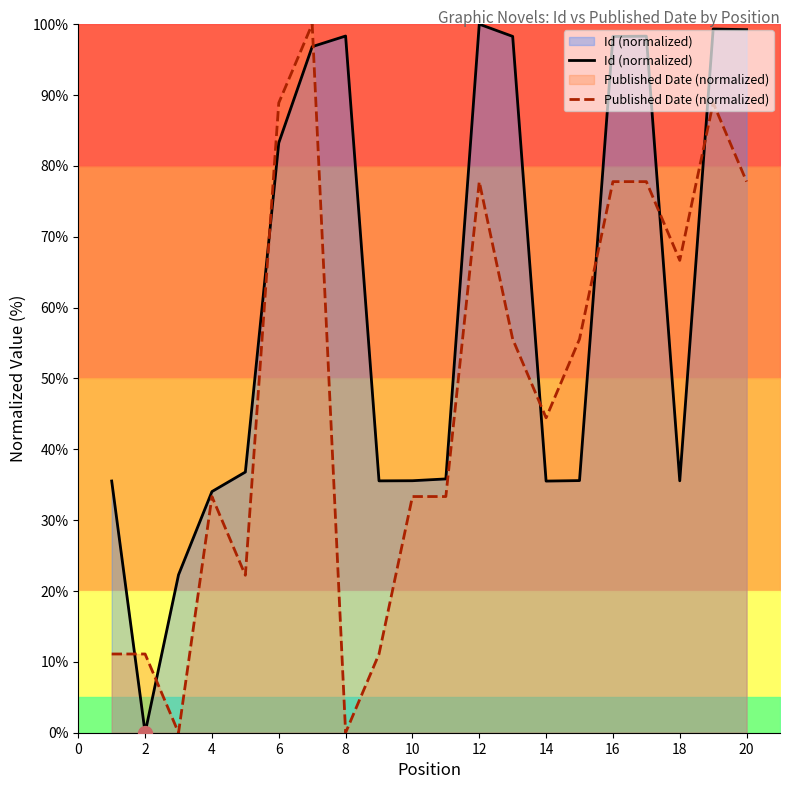

Is the value of Id (normalized) at 8 greater than the value of Published Date (normalized) at 4?

Yes